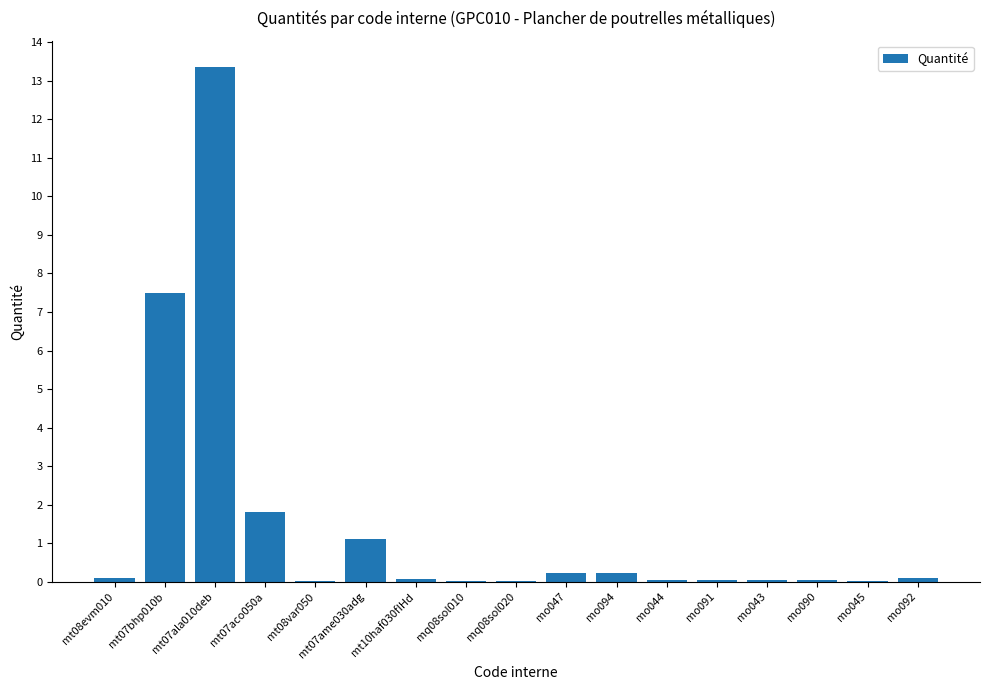

What is the approximate value at mt07aco050a?

1.8